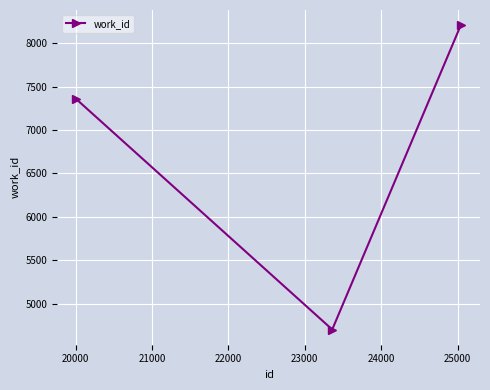

What is the difference between the maximum and minimum values?

3507